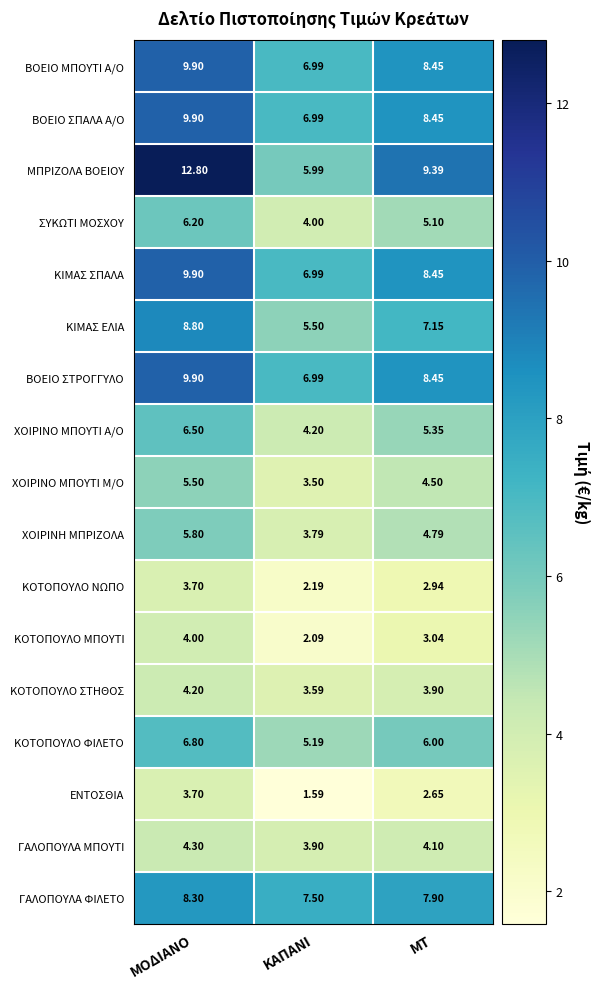

At which label does ΒΟΕΙΟ ΣΠΑΛΑ Α/Ο first exceed 8?

ΜΟΔΙΑΝΟ